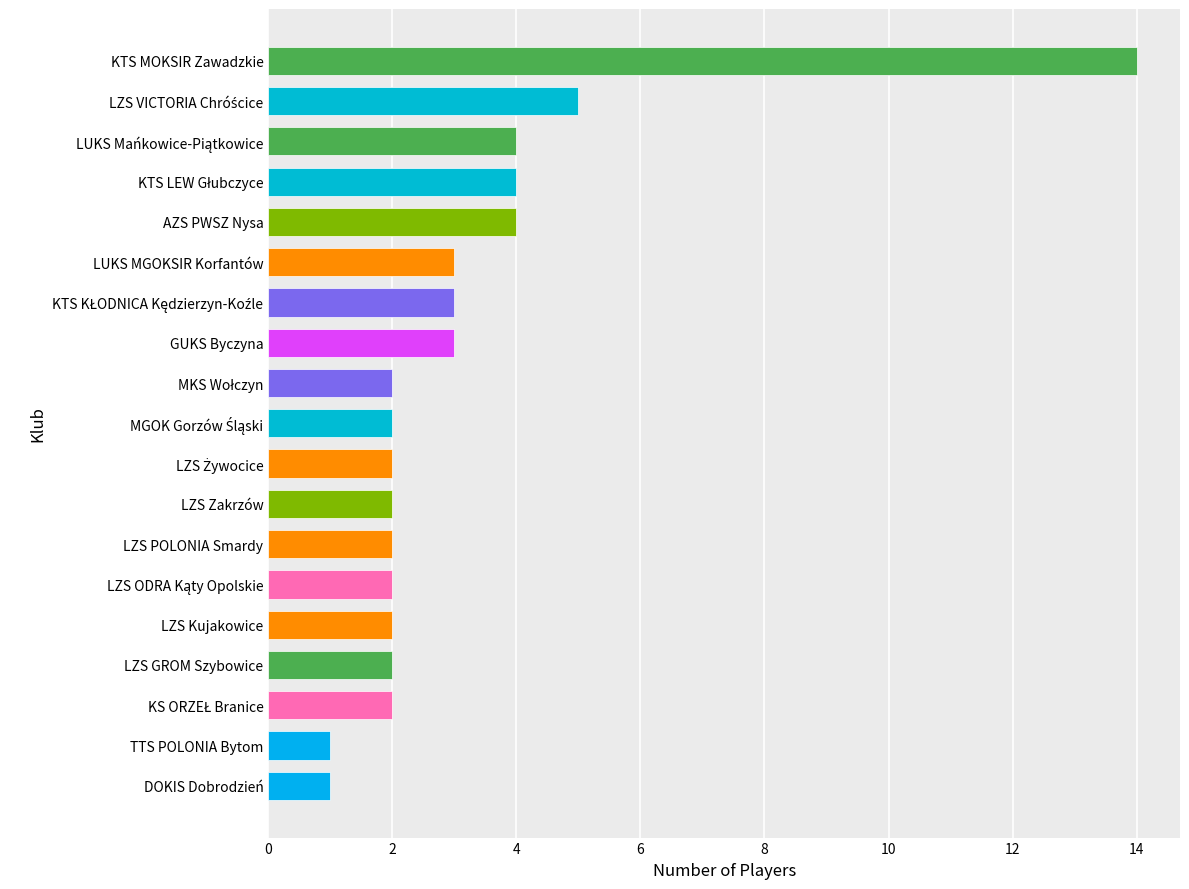

The value at LZS Zakrzów is 1. True or false?

False